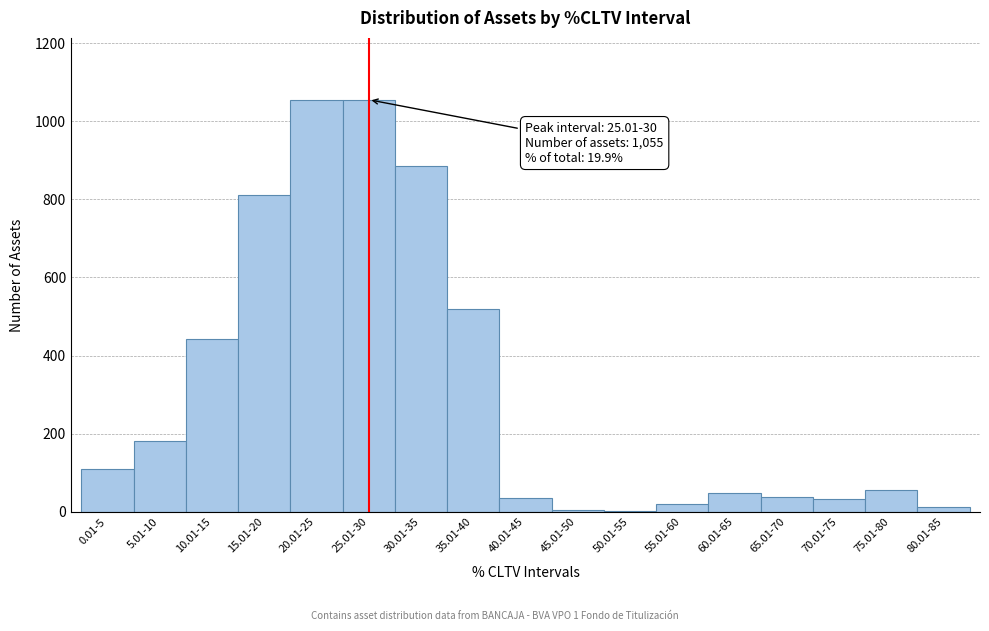

Is it true that the value at 15.01-20 is 524?

False